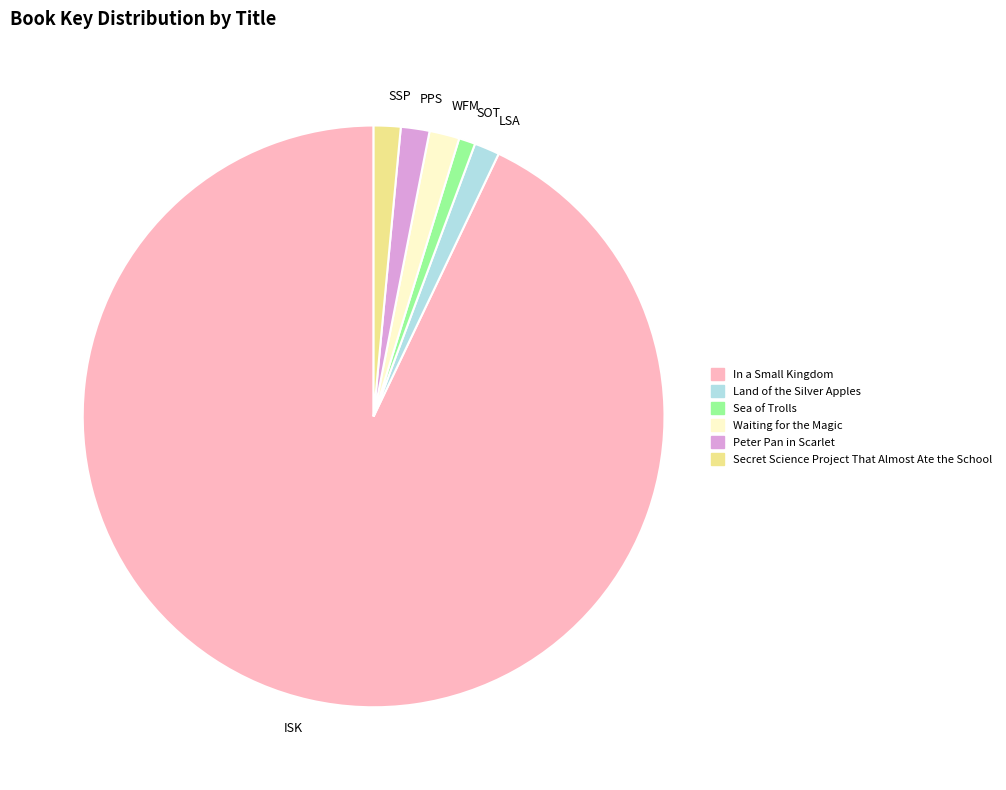

The Land of the Silver Apples slice represents 14% of the pie. True or false?

False